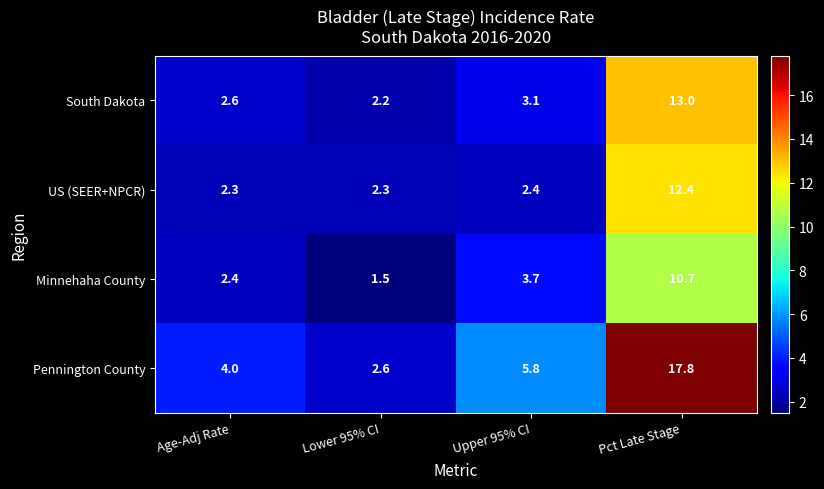

Reading left to right, transcribe all the data shown in this chart.

South Dakota: 2.6	2.2	3.1	13.0
US (SEER+NPCR): 2.3	2.3	2.4	12.4
Minnehaha County: 2.4	1.5	3.7	10.7
Pennington County: 4.0	2.6	5.8	17.8